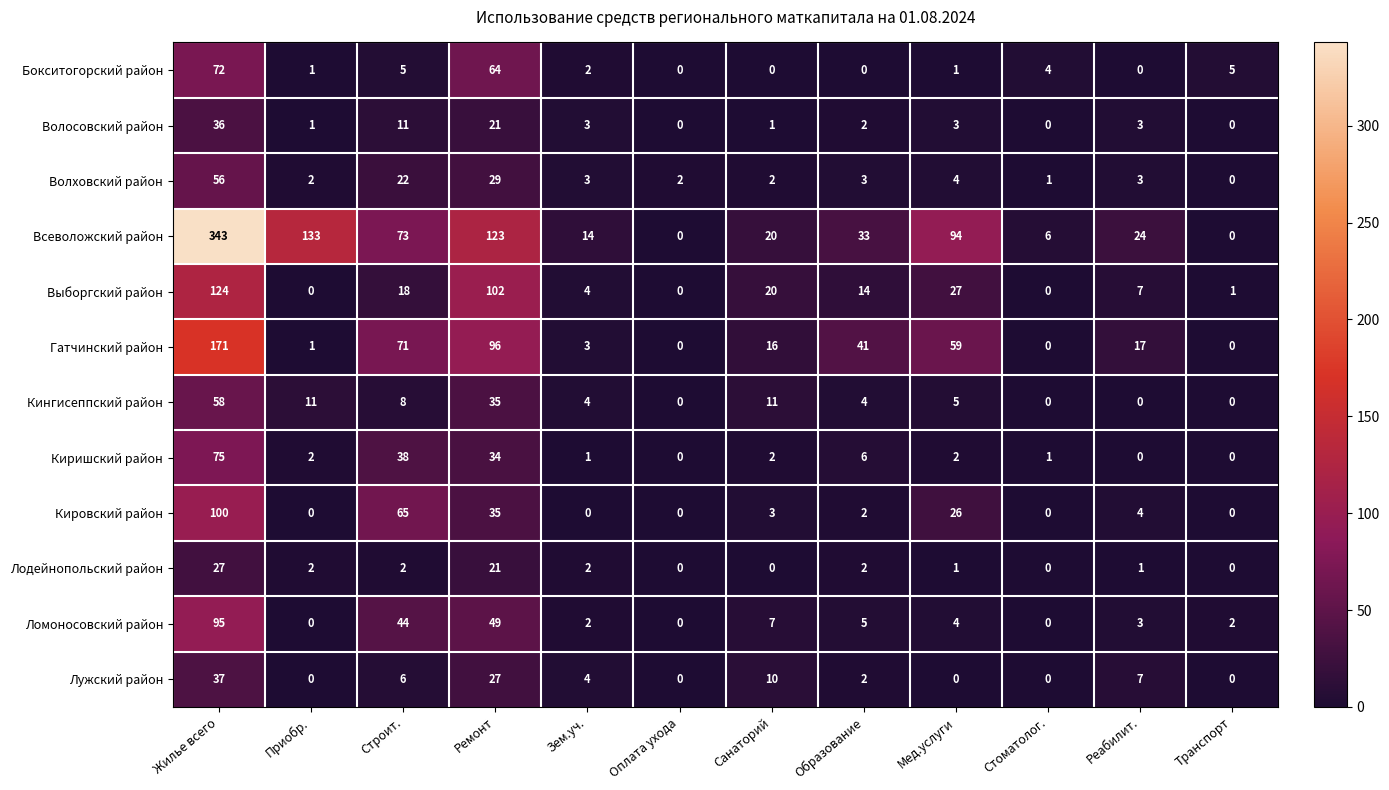

What is the sum of the Волосовский район values at Мед.услуги and Зем.уч.?

6